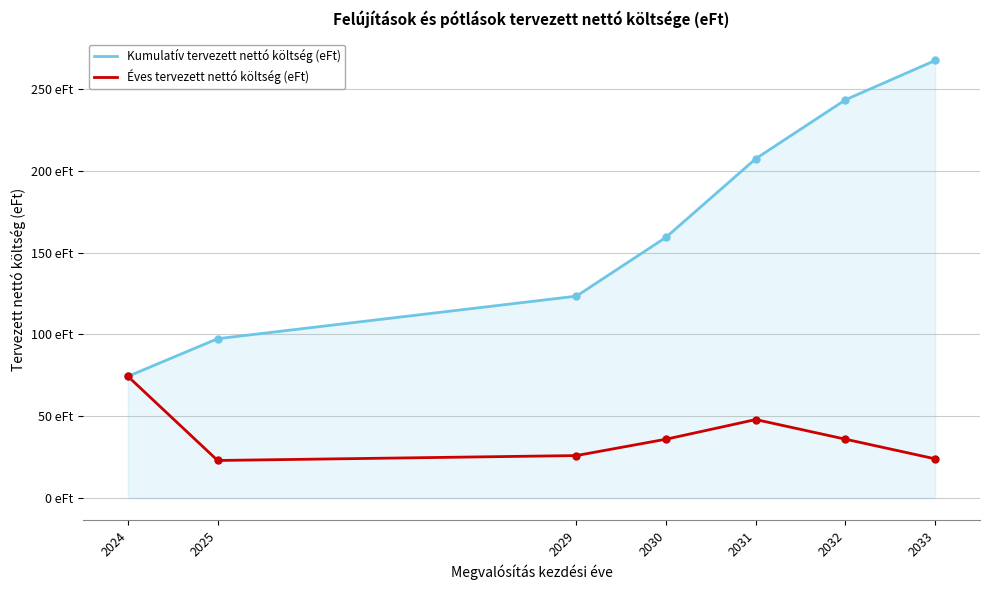

What are all the series names shown in the legend?

Kumulatív tervezett nettó költség (eFt), Éves tervezett nettó költség (eFt)